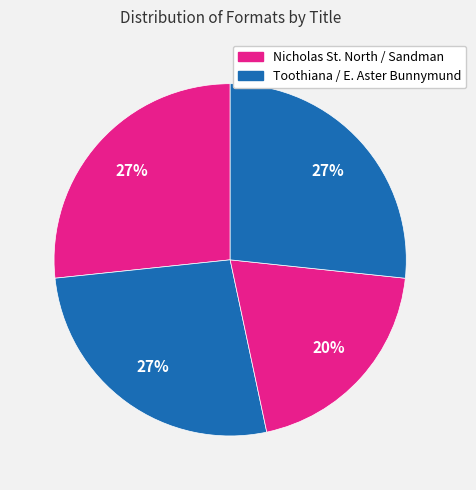

Count the number of slices in the pie.

4